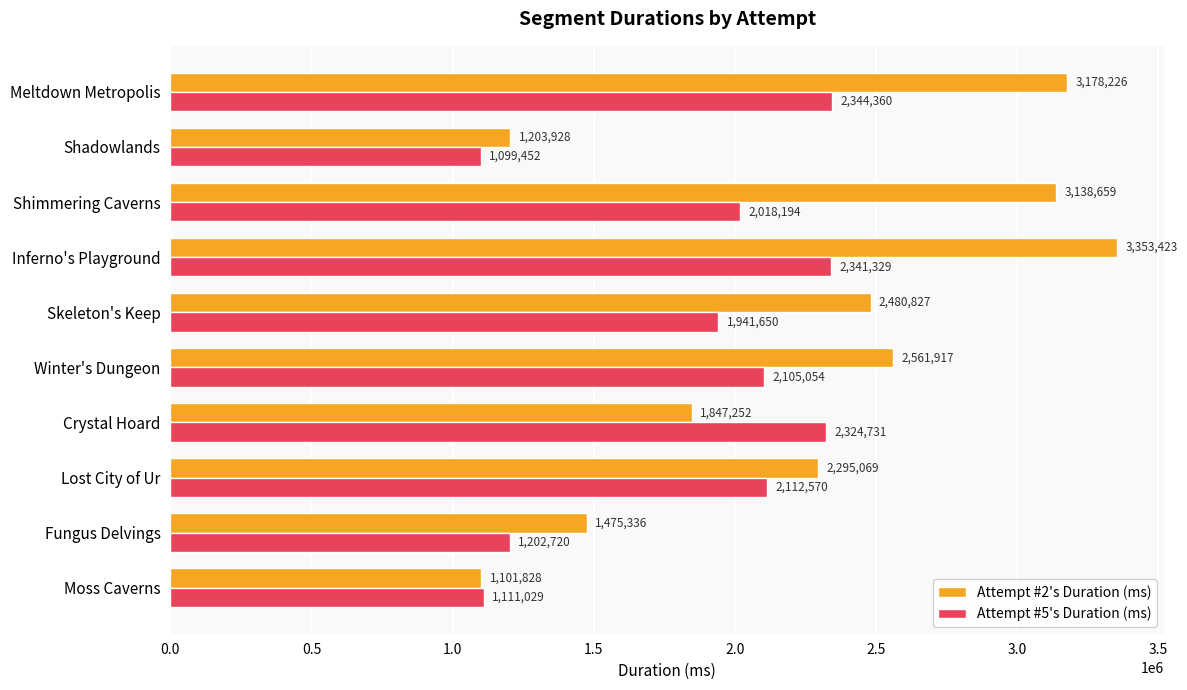

List the labels in order of Attempt #2's Duration (ms) value, smallest first.

Moss Caverns, Shadowlands, Fungus Delvings, Crystal Hoard, Lost City of Ur, Skeleton's Keep, Winter's Dungeon, Shimmering Caverns, Meltdown Metropolis, Inferno's Playground